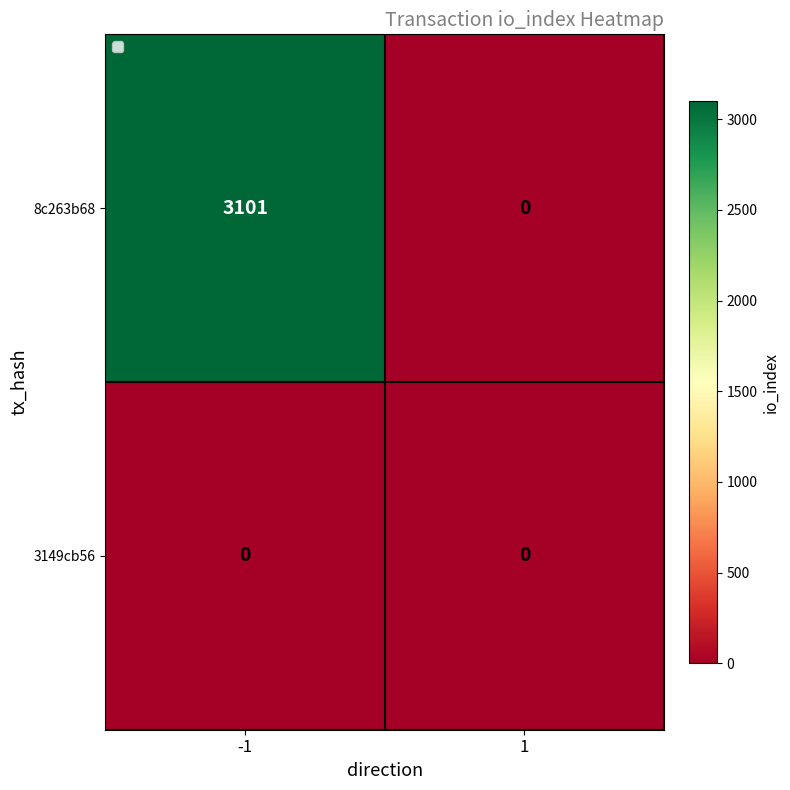

How many distinct data groups are displayed?

2